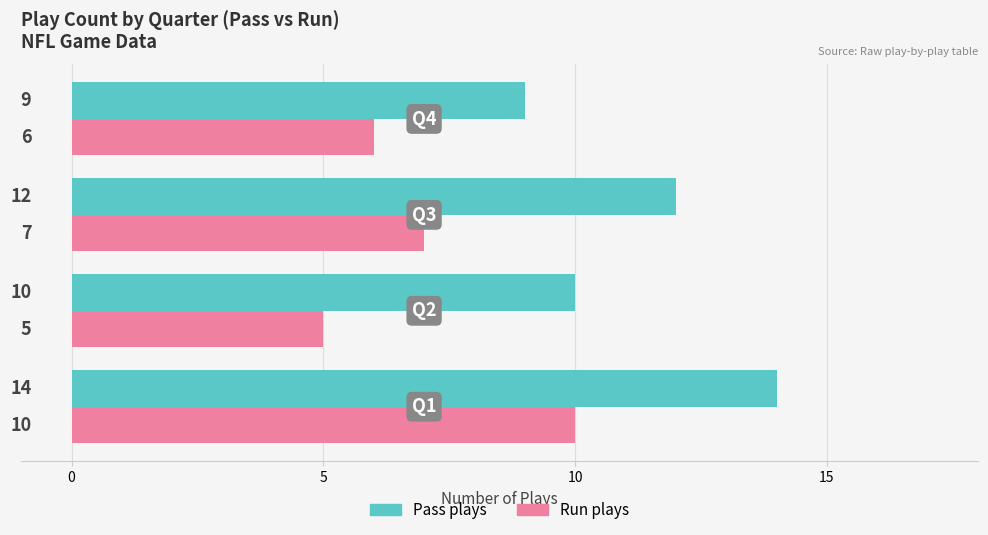

Which series has the largest total across all categories?

Pass plays